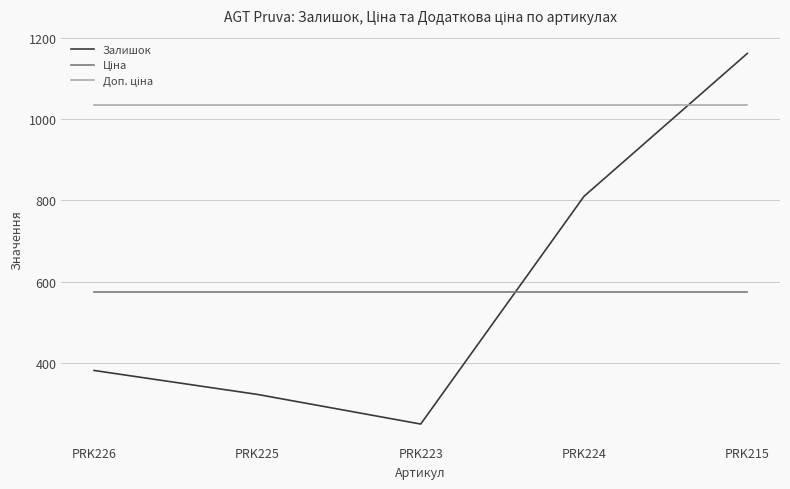

What is the total value across all series at PRK225?

1930.6